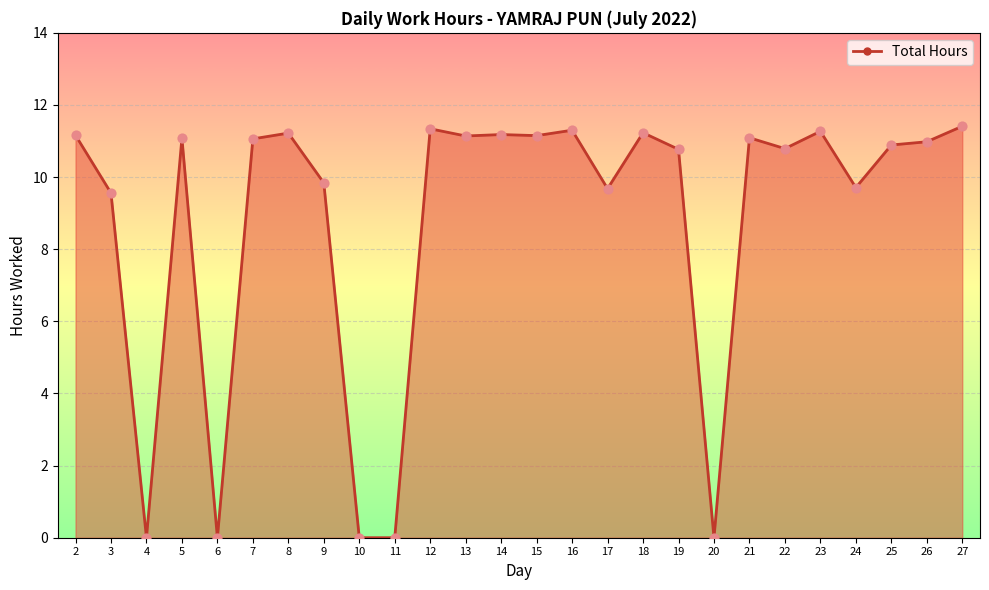

What is the change in value from 9 to 19?

+0.9